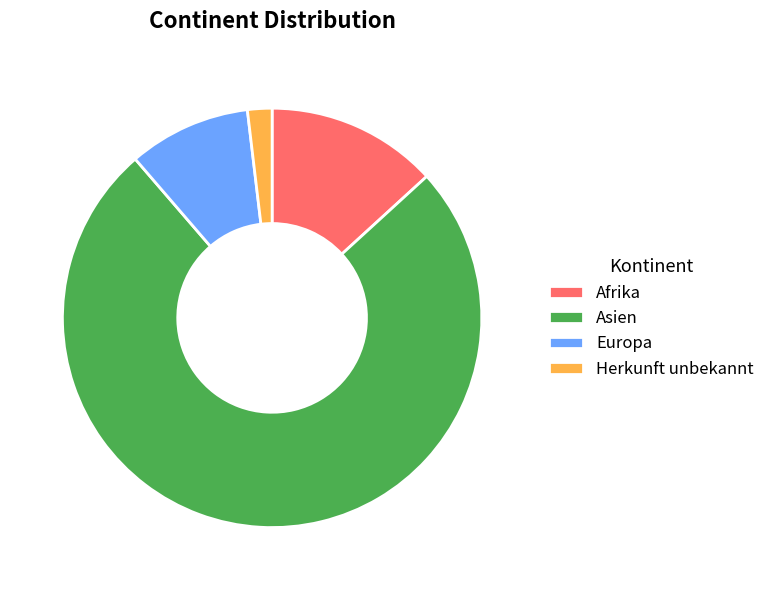

What is the ratio of the value at Afrika to the value at Europa?

1.4